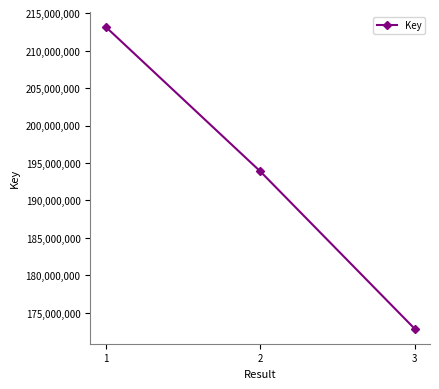

Reading left to right, what are all the values shown in this chart?

1=213165389	2=193897041	3=172895524